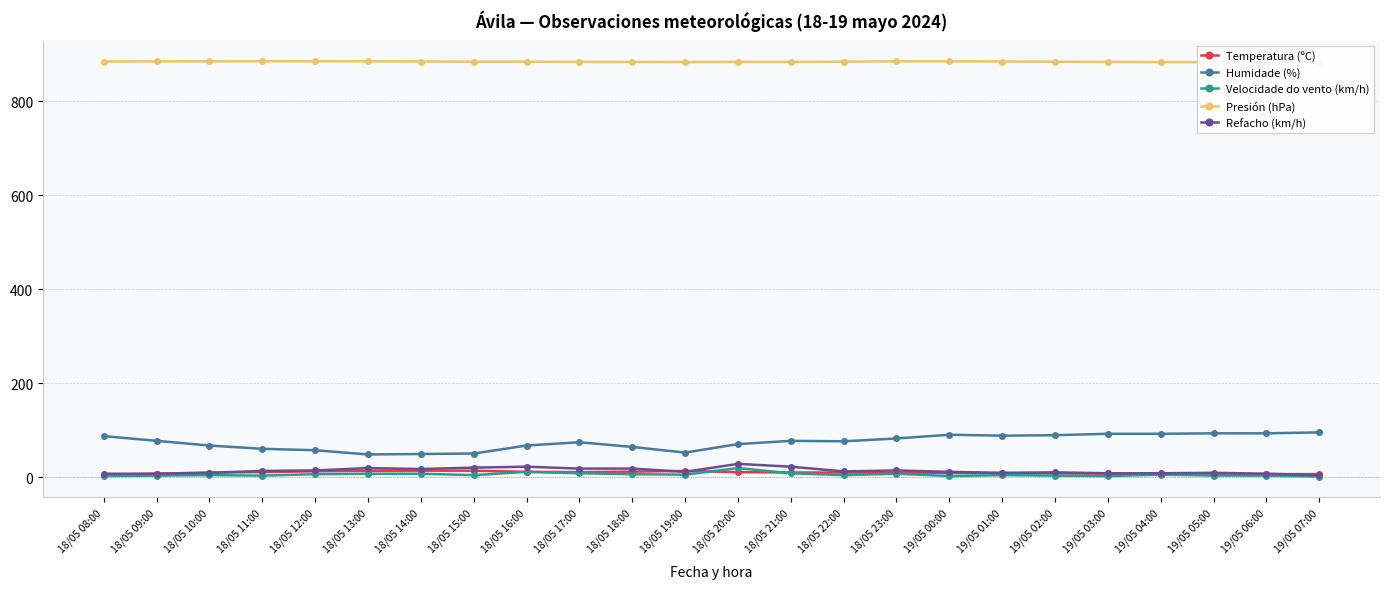

What is the difference between the Velocidade do vento (km/h) values at 19/05 04:00 and 18/05 20:00?

14.0